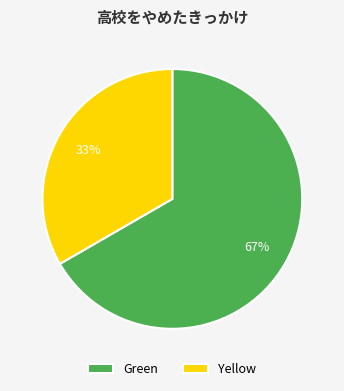

To the nearest percent, what is the average slice percentage?

50%